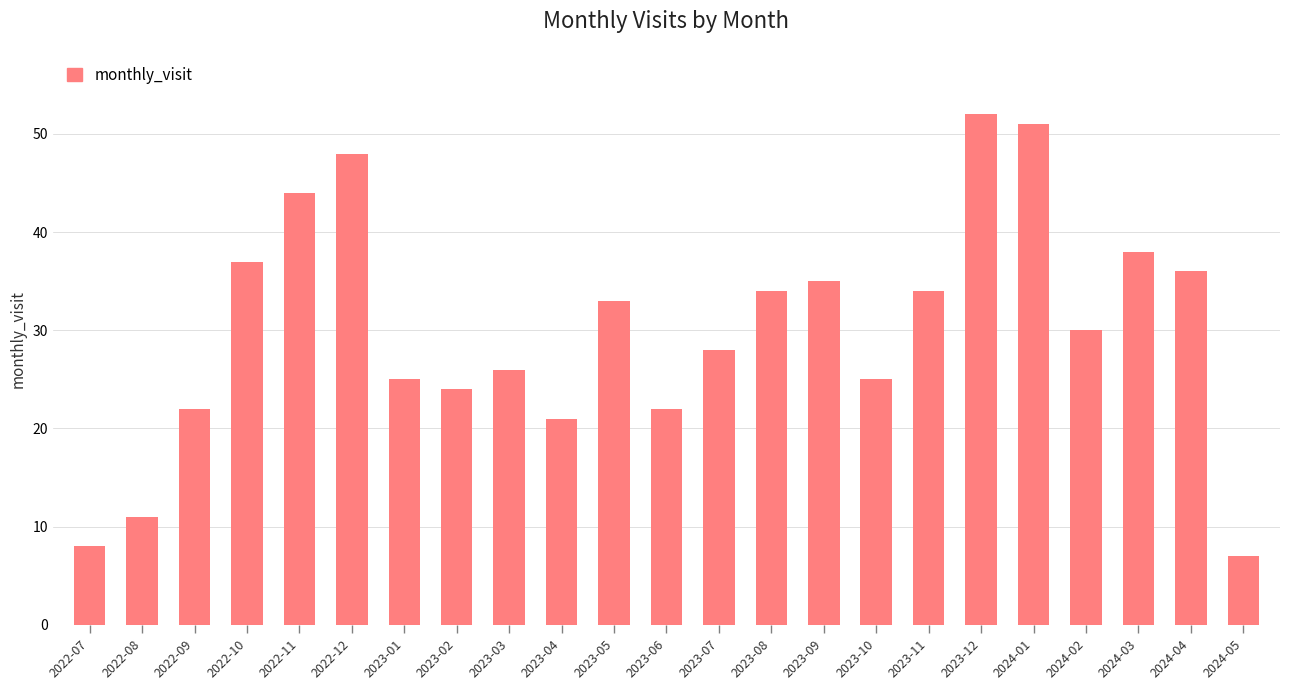

At which category does the chart reach its minimum across all series?

2024-05